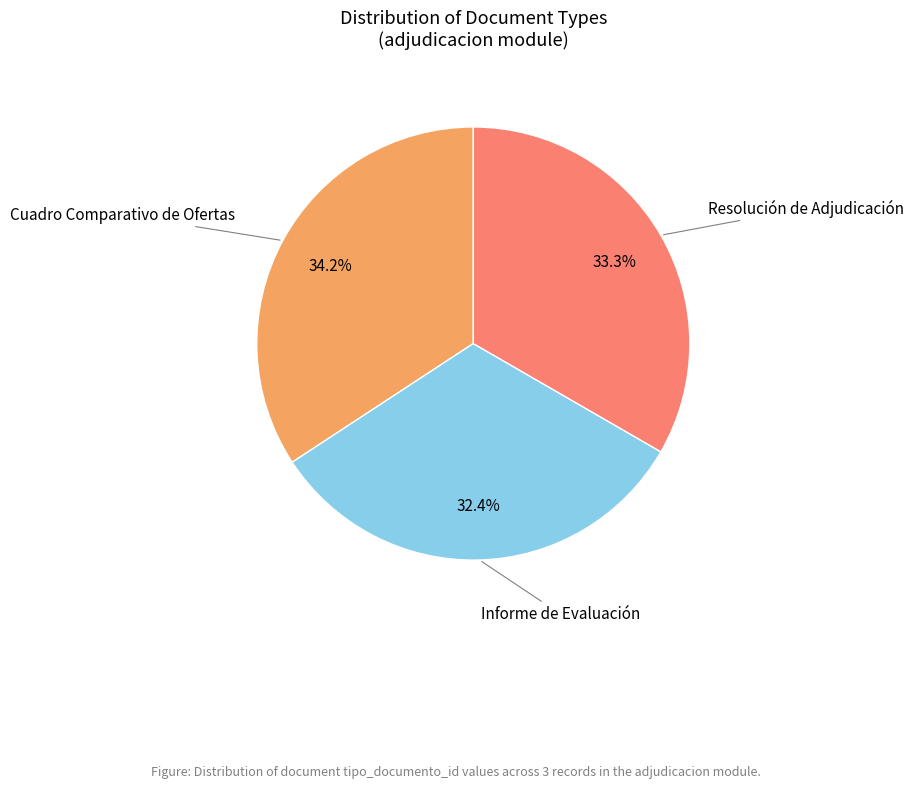

Is there any slice that represents more than half of the pie?

No